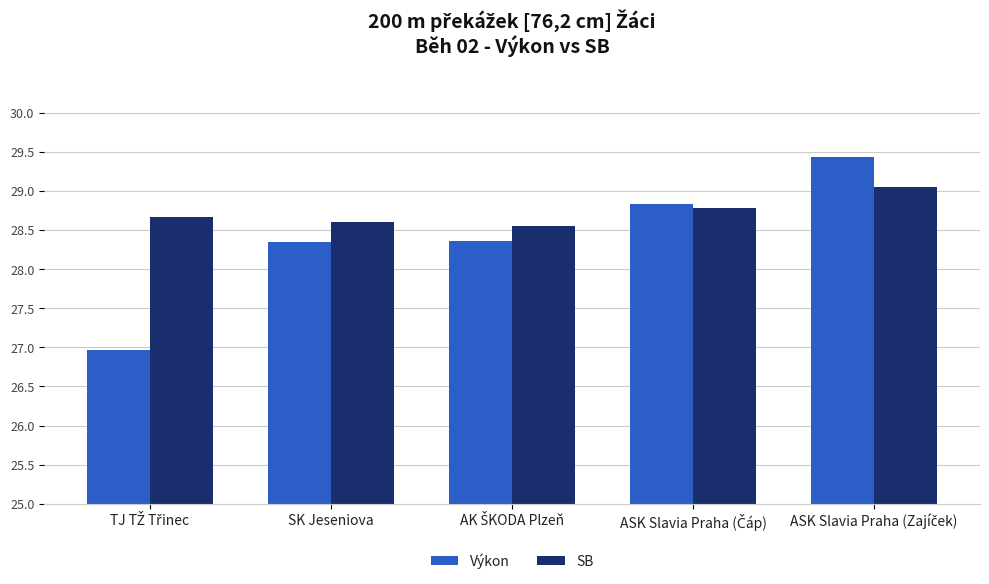

What is the greatest value displayed?

29.4